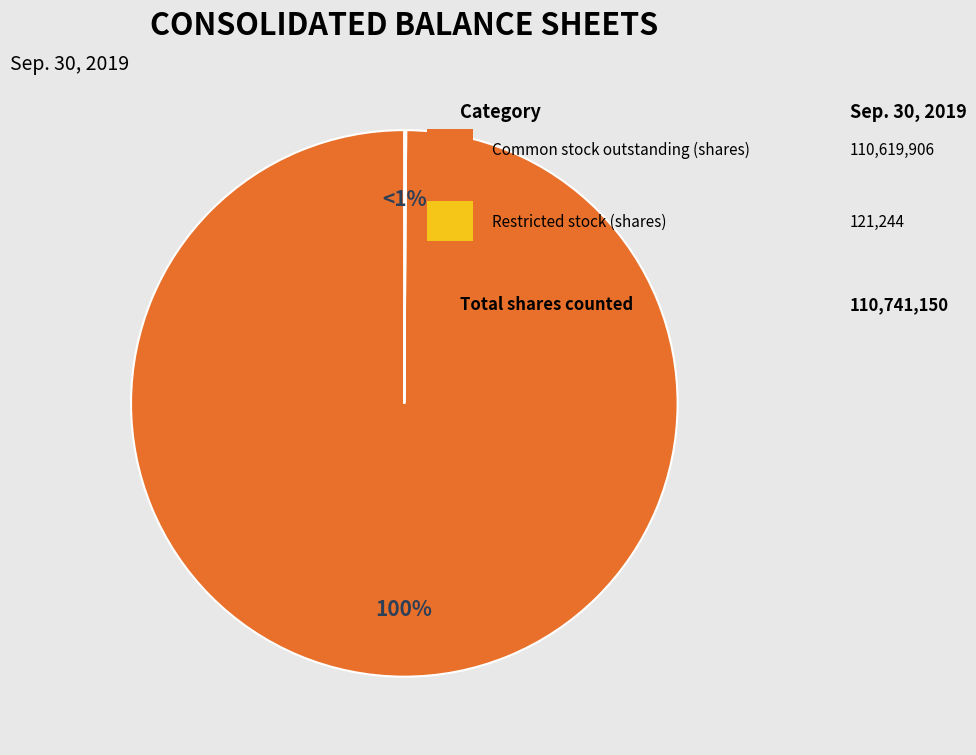

Which slice is the largest?

Common stock outstanding (shares)